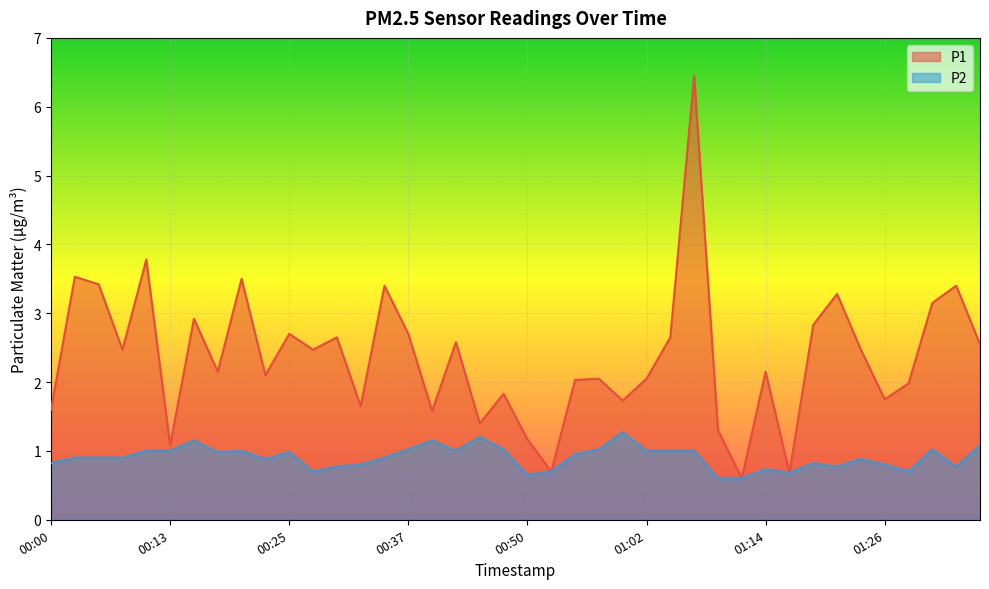

Rank the series by their average value, from lowest to highest.

P2, P1